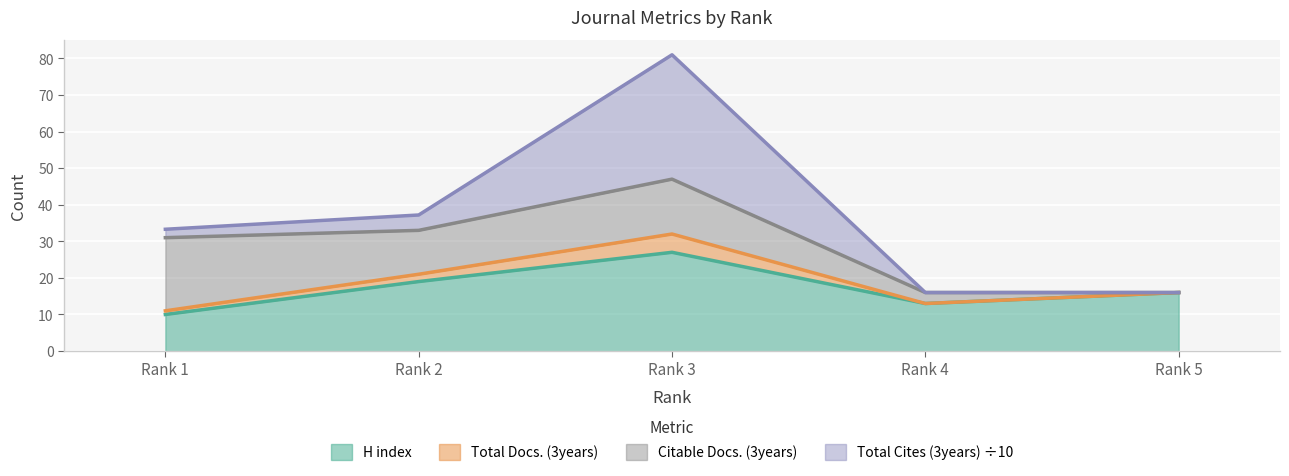

What is the minimum value for H index?

10.0